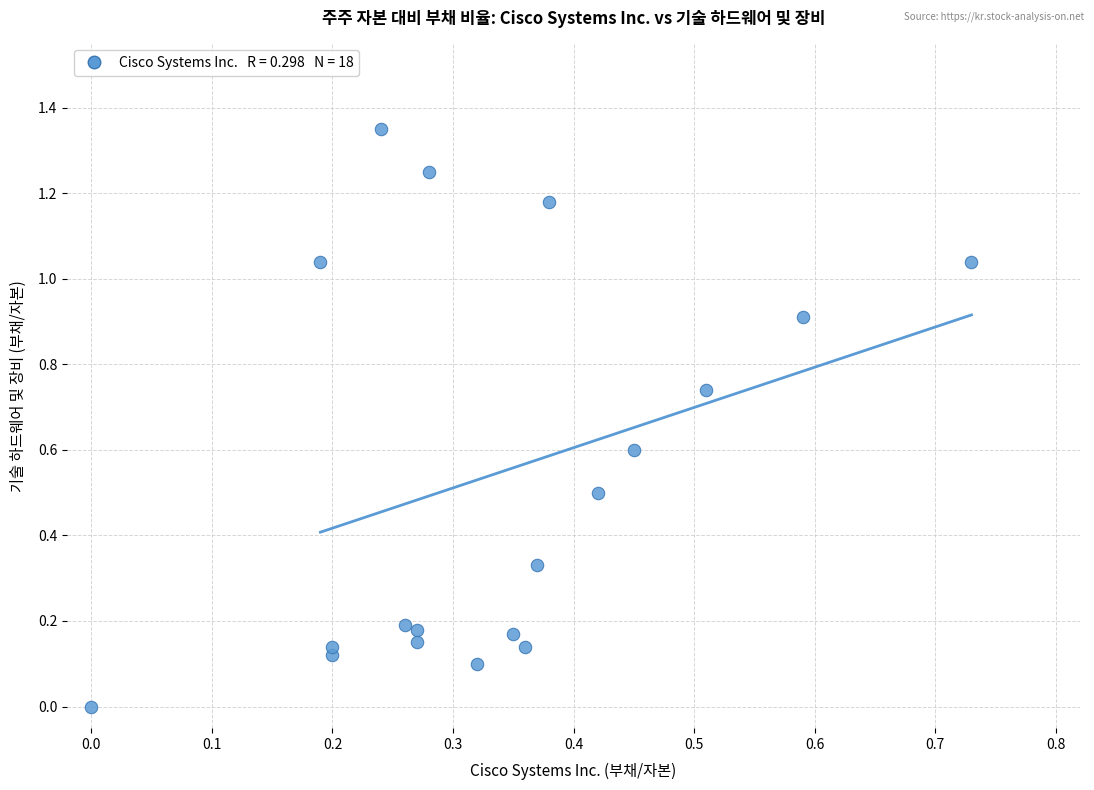

Count the number of points in this scatter plot.

19